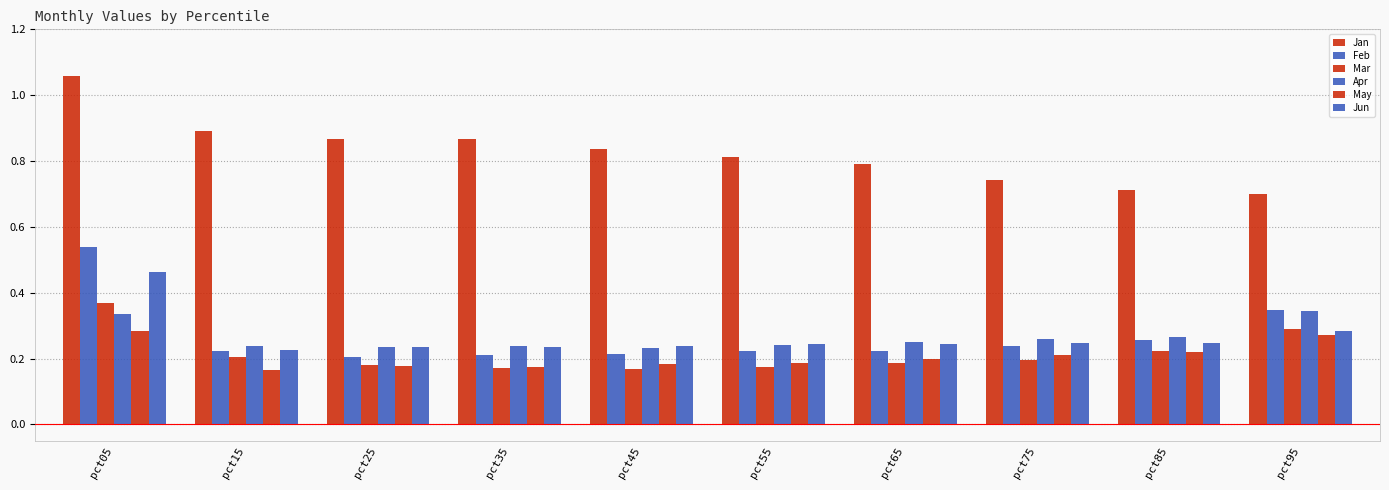

How many series are shown in this chart?

6